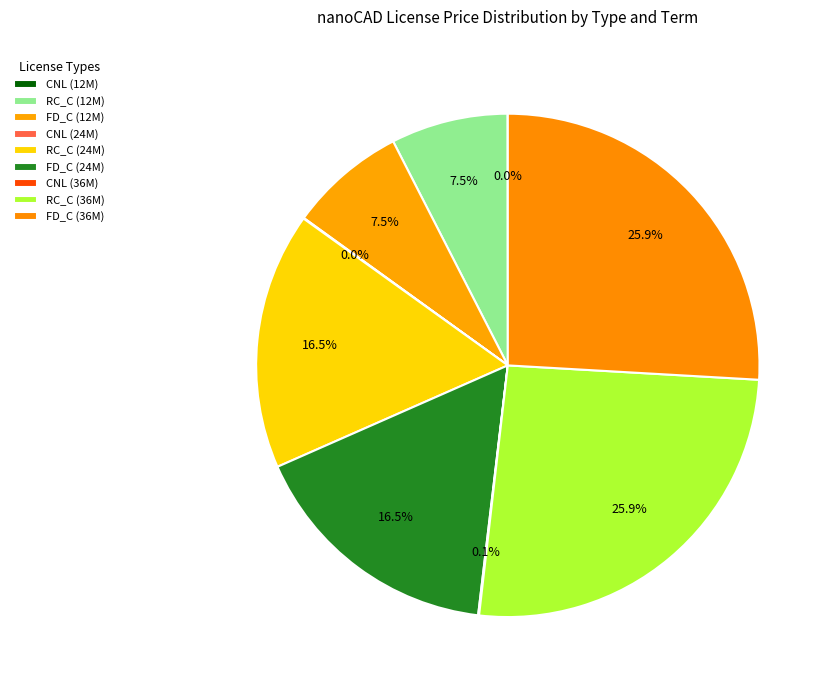

To the nearest percent, what is the difference between the largest and smallest slice percentages?

26%